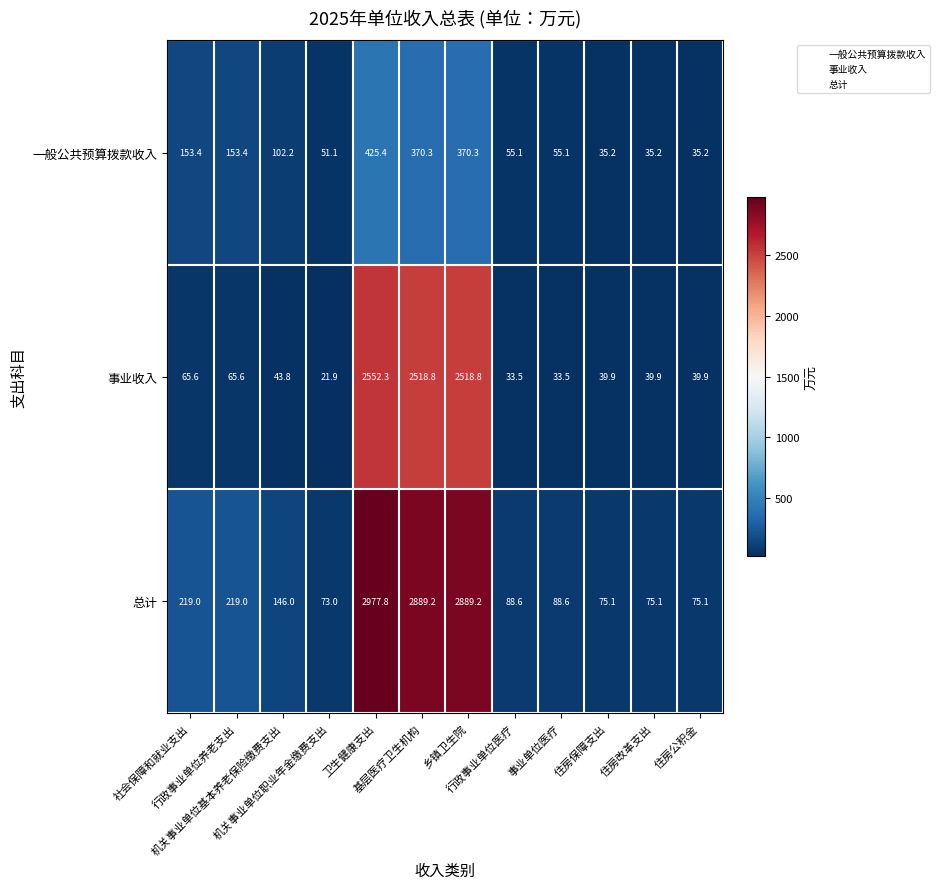

What is the maximum value shown in the chart?

2977.8